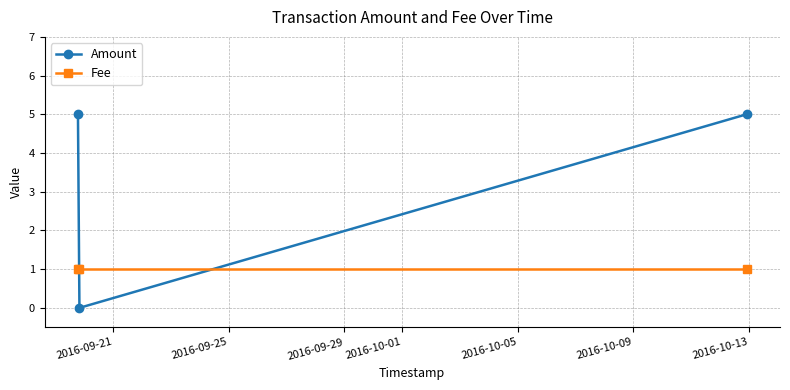

Does the chart display data point markers on the line(s)?

Yes